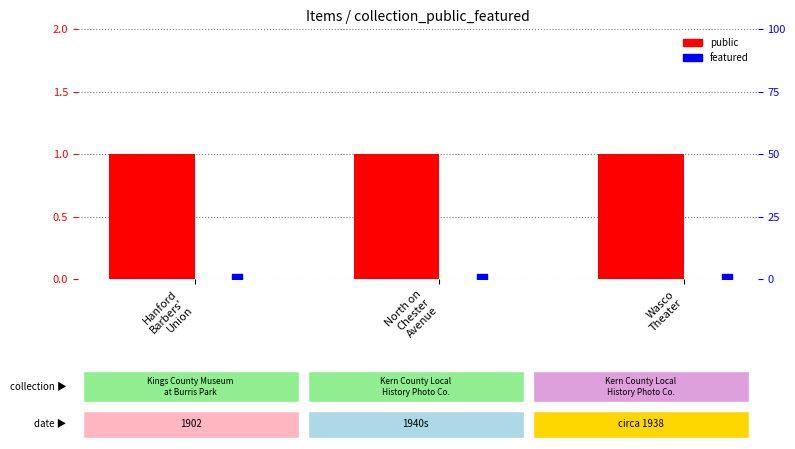

At which category is the sum across all series the highest?

Hanford
Barbers'
Union